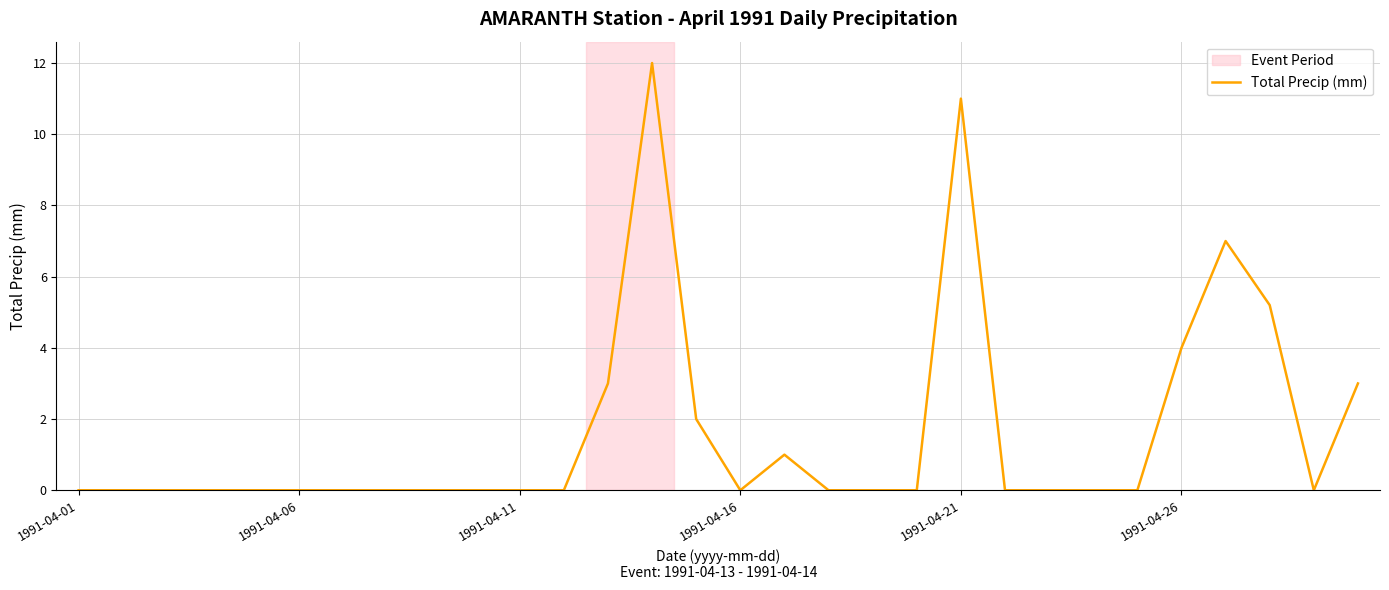

What is the greatest value displayed?

12.0